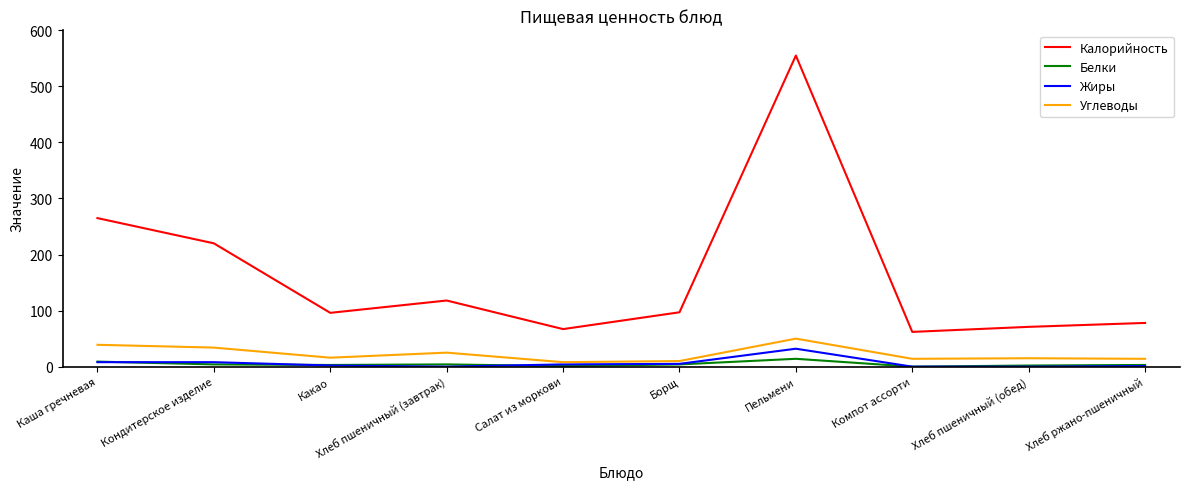

What is the greatest value displayed?

555